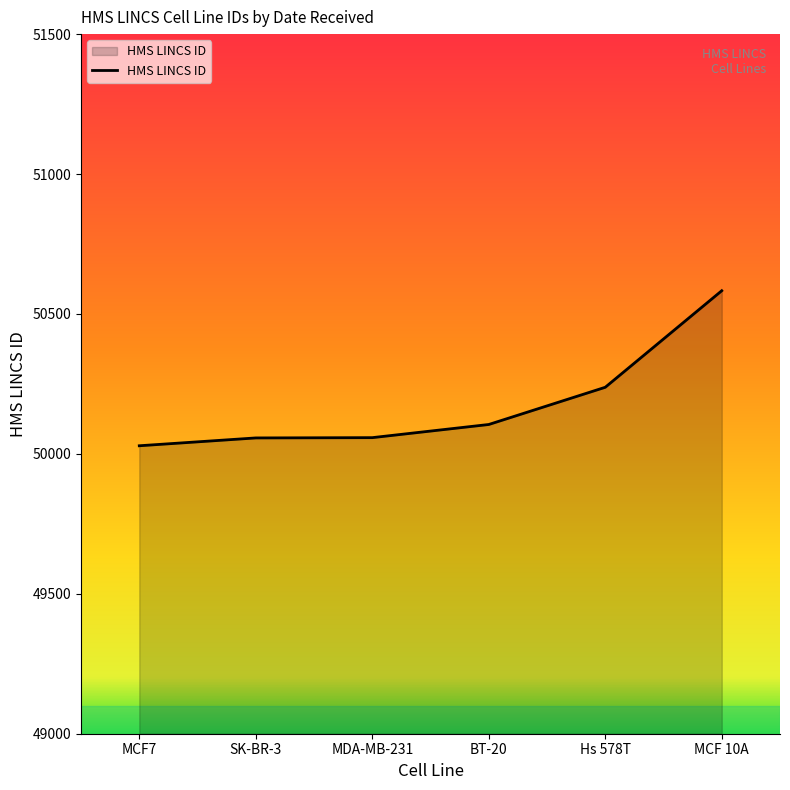

How many lines are shown in the chart?

1